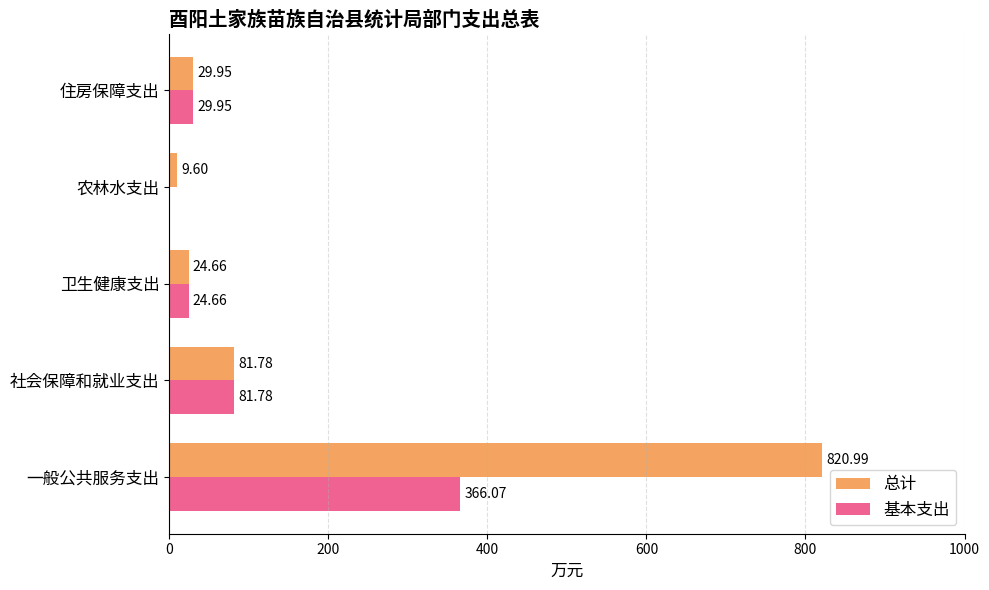

Where is 总计 nearest to the value 415?

社会保障和就业支出